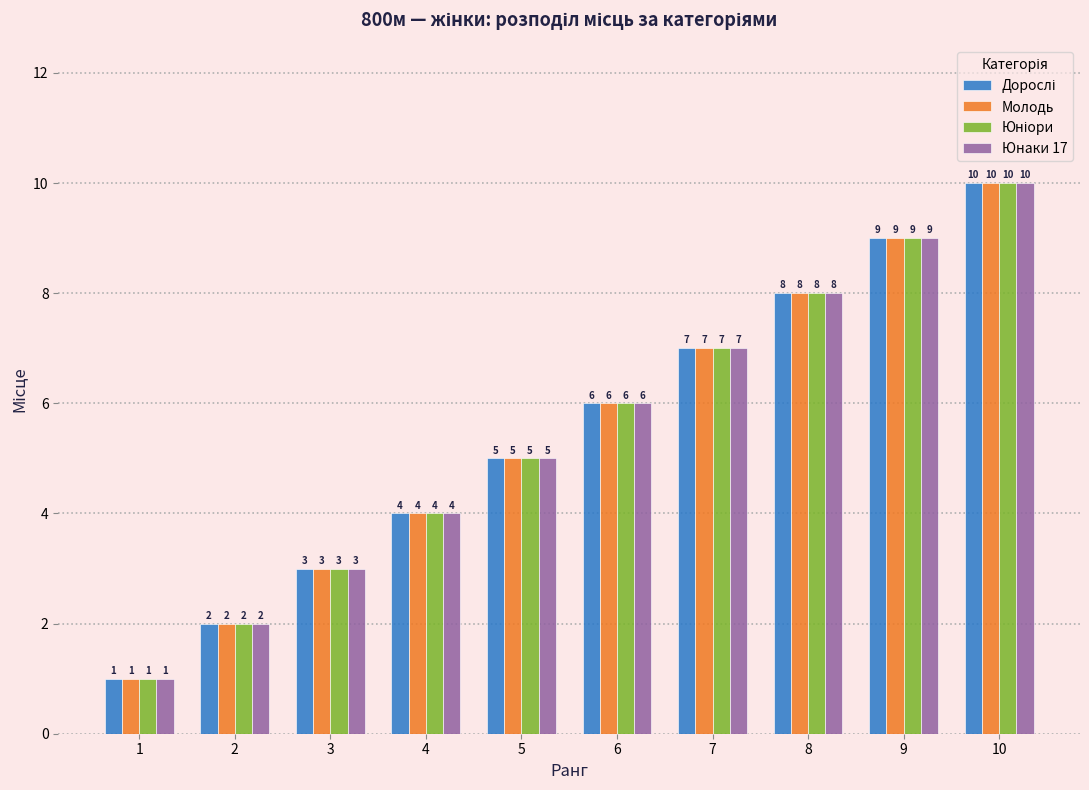

The Юнаки 17 series shows 5 at 3. True or false?

False